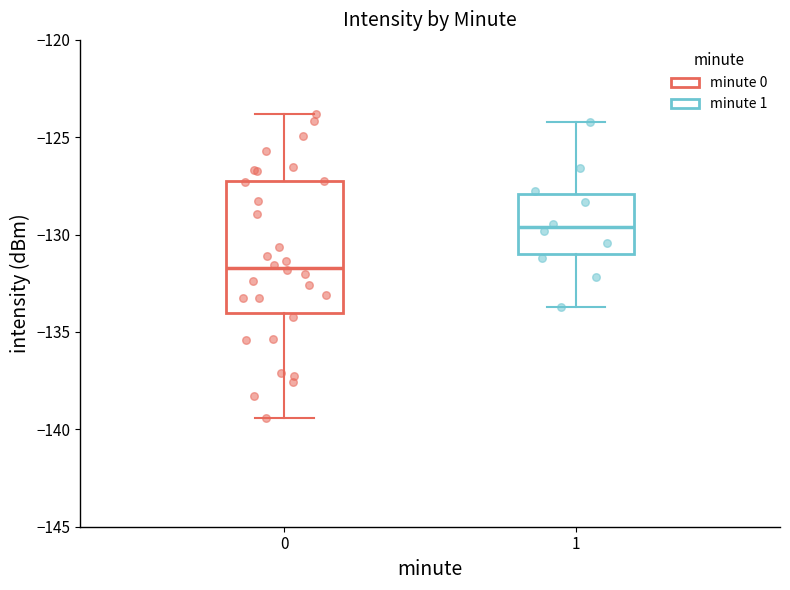

Which box's median line is the lowest?

0